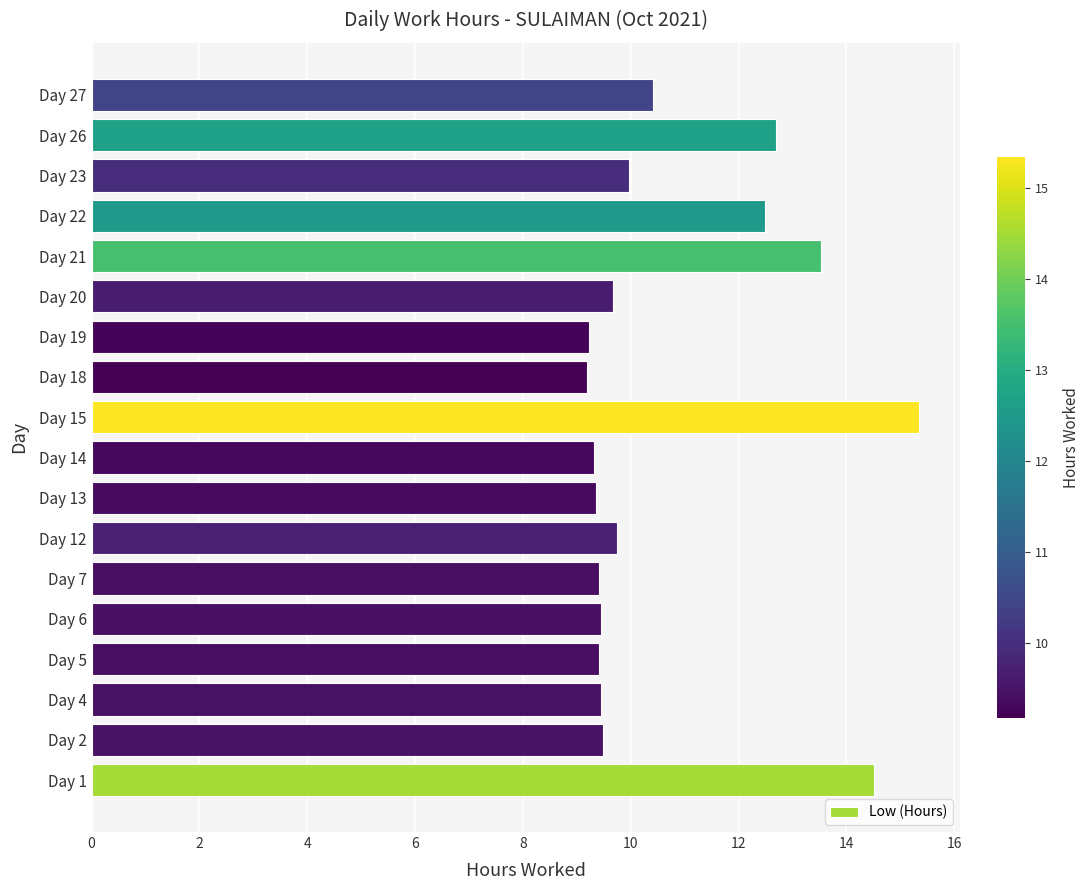

Between Day 23 and Day 27, which is larger?

Day 27